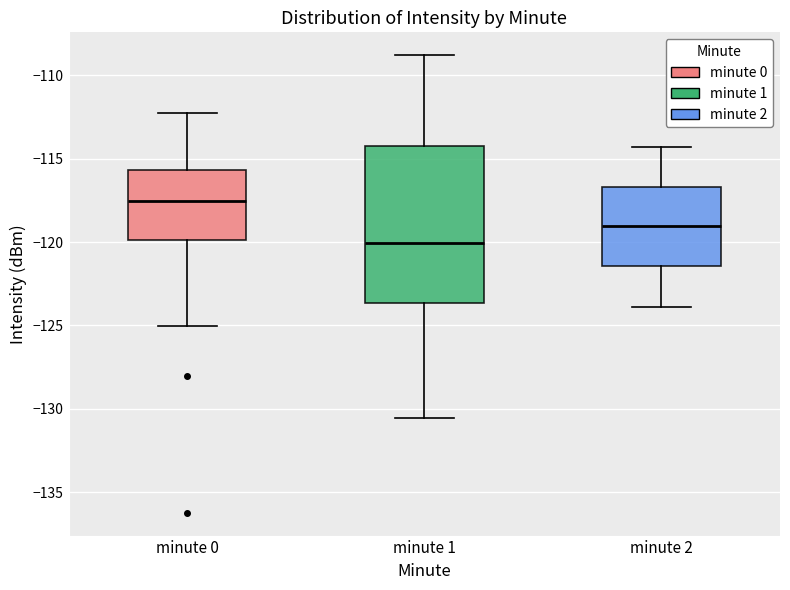

Where is the upper edge of the box for minute 1 on the y-axis? The values are not printed on the chart, so give them approximately, as read against the axis.

-114.0